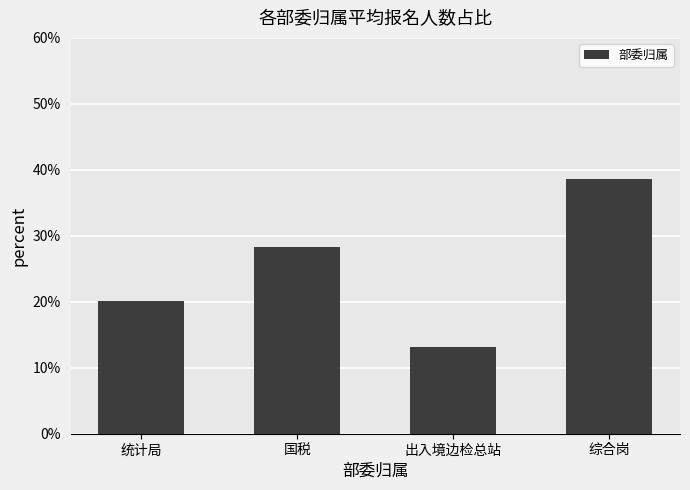

List the labels in order of value, smallest first.

出入境边检总站, 统计局, 国税, 综合岗